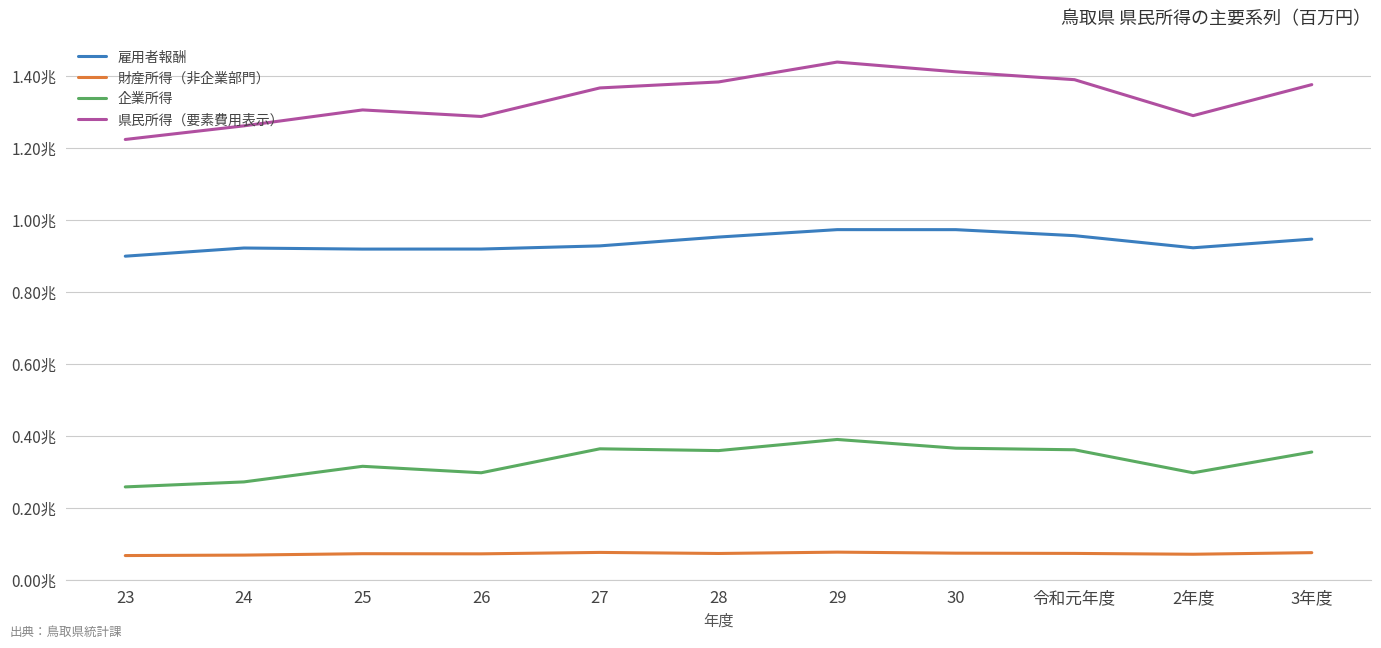

True or false: 財産所得（非企業部門） and 企業所得 cross at least once.

False